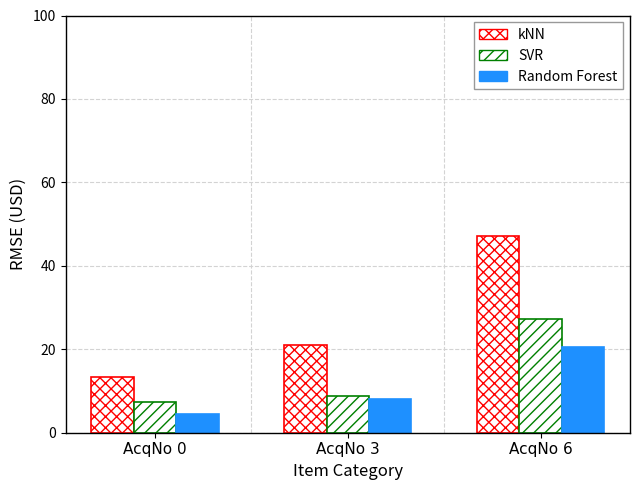

How many data points in SVR are above 8?

2